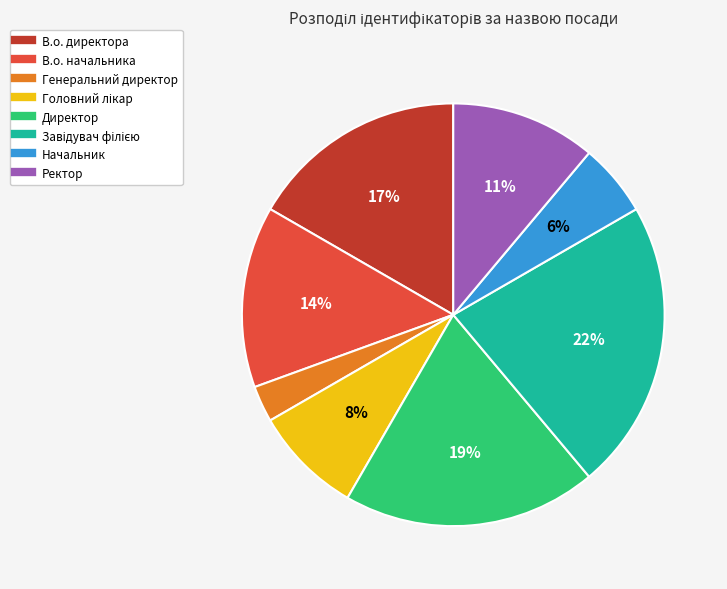

Which slice is the smallest?

Генеральний директор